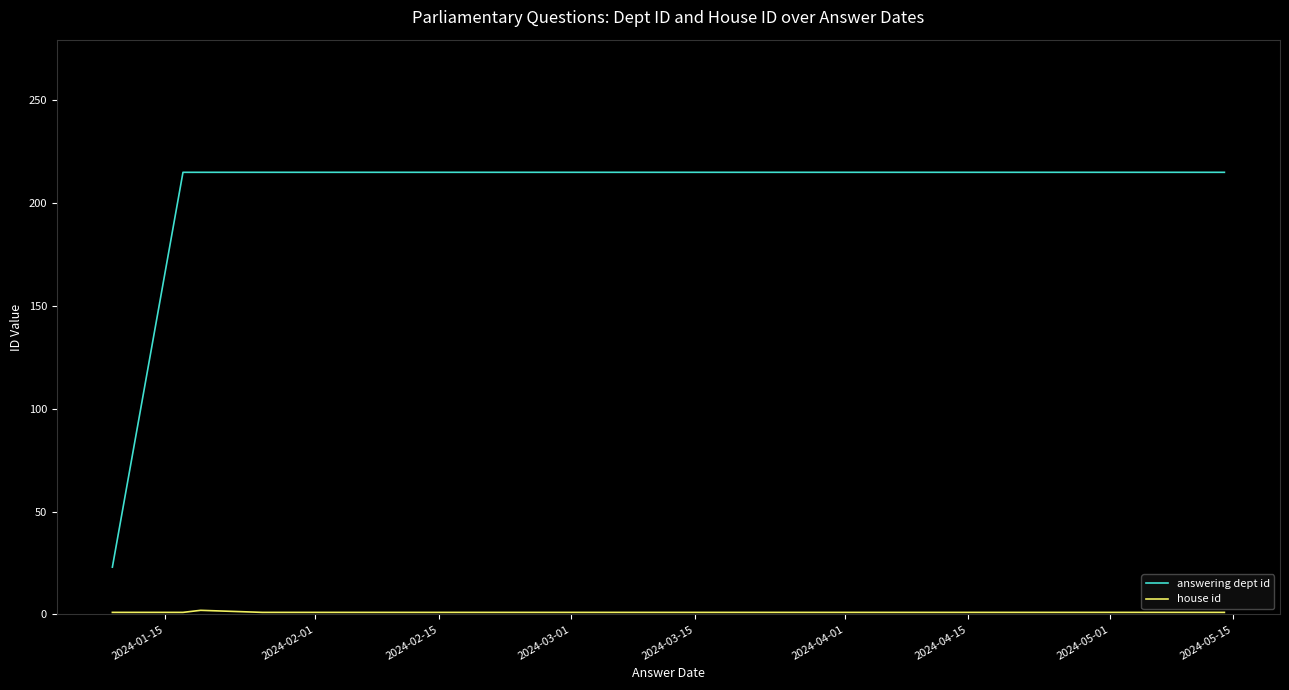

Which series has the largest total across all categories?

answering dept id